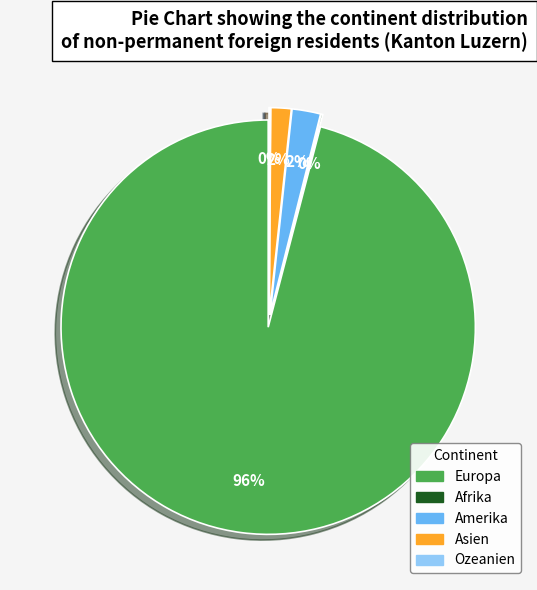

To the nearest percent, what percentage of the pie is Amerika?

2%